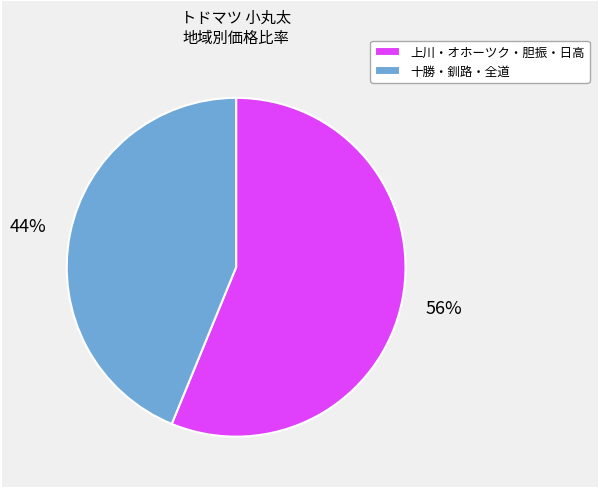

Count the number of slices in the pie.

2